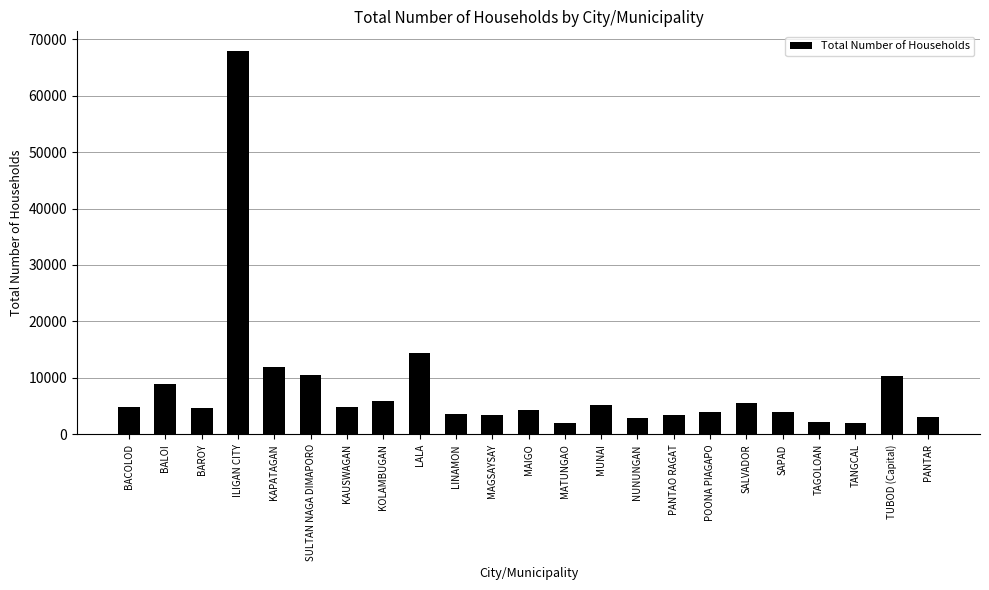

Is it true that the value at BALOI is 4093?

False